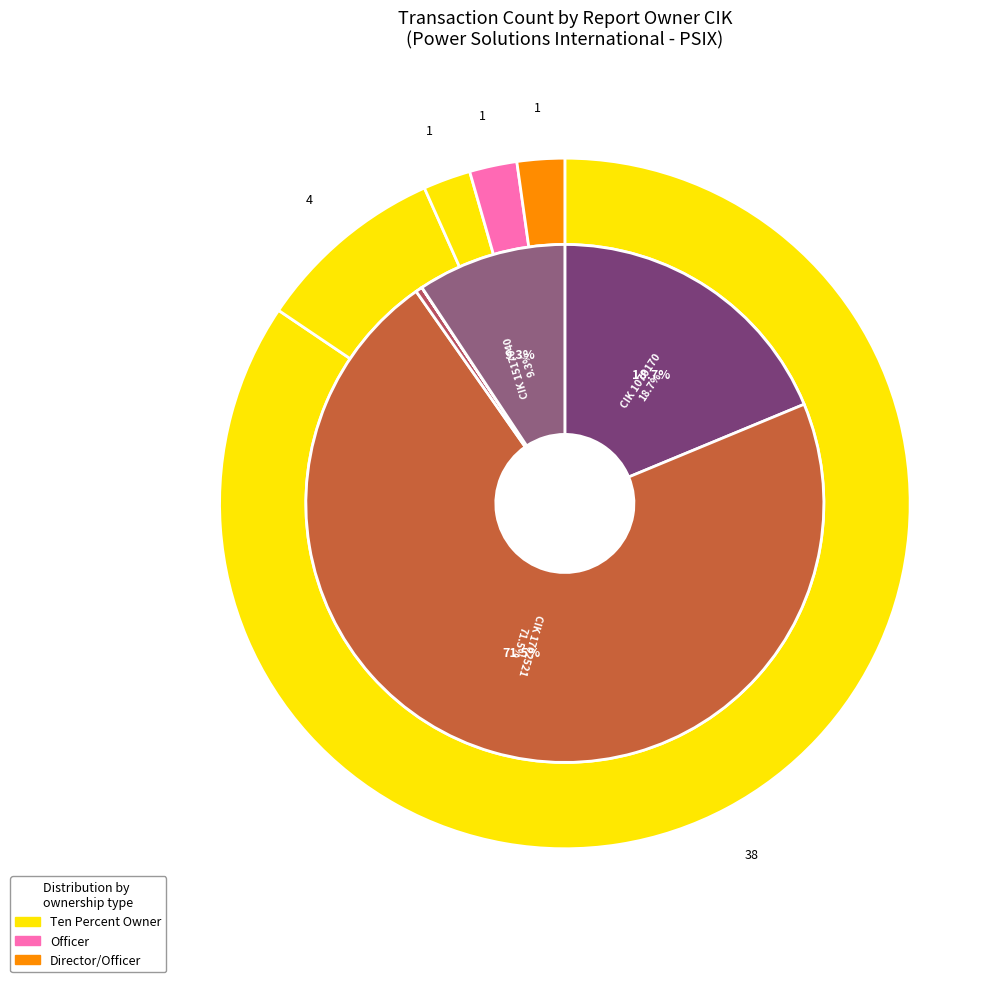

The 1547232 slice represents 1% of the pie. True or false?

False